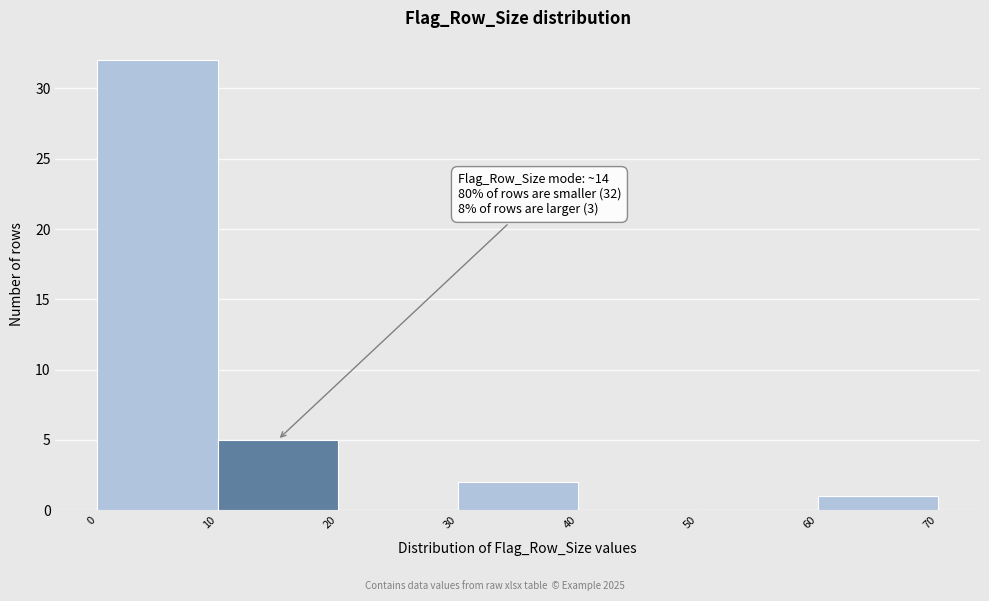

Which range on the x-axis has the tallest bar?

0 to 10